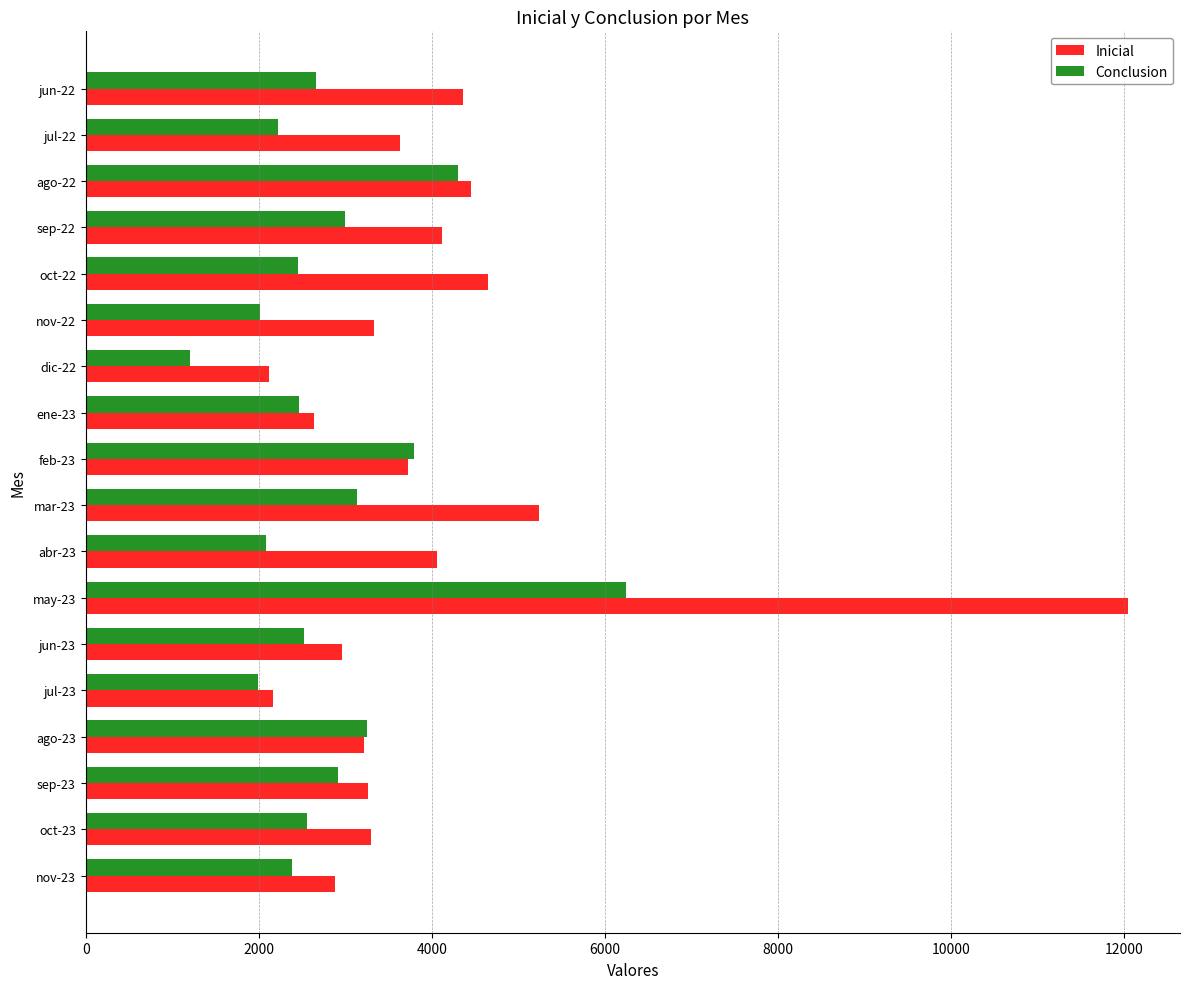

List the series in order of their peak value, lowest first.

Conclusion, Inicial